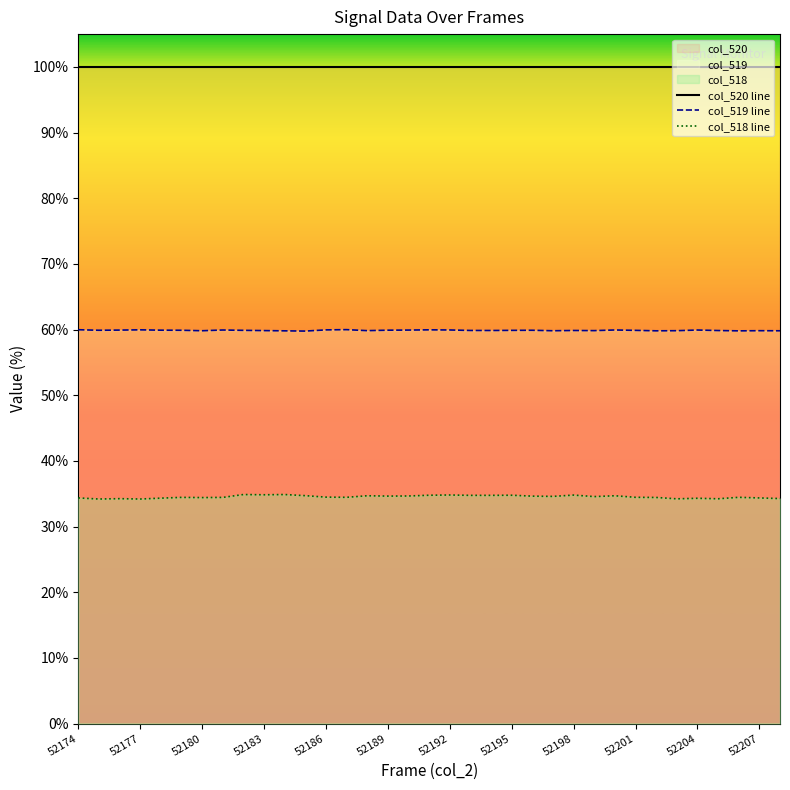

Which series has the widest spread of values?

col_518 line